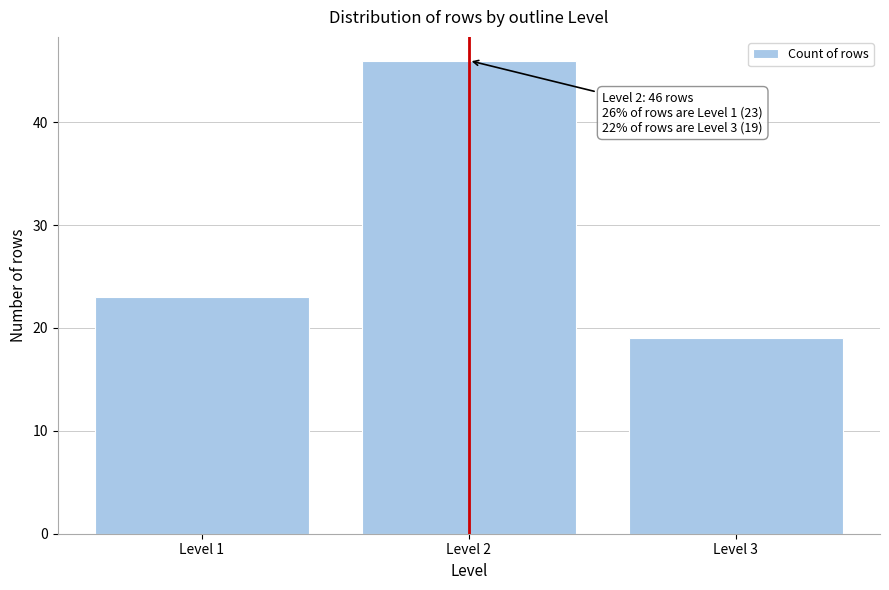

Reading right to left, what are all the values shown in this chart?

Level 3=19	Level 2=46	Level 1=23